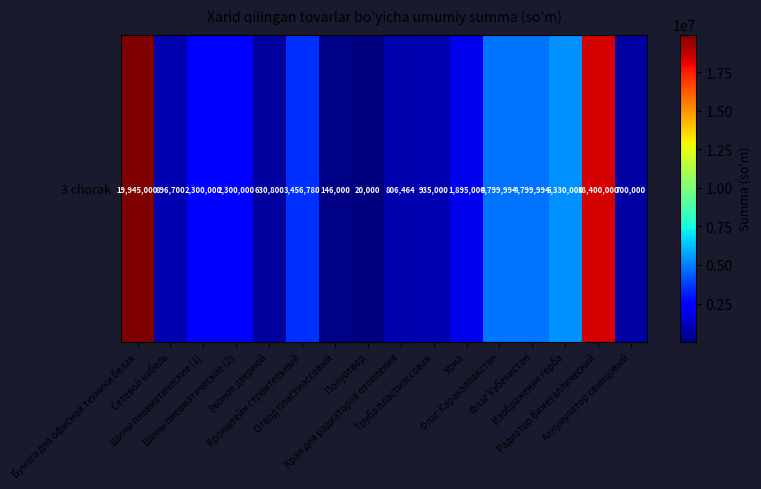

List the labels in order of value, smallest first.

Полуотвод, Отвод пластмассовый, Звонок дверной, Аккумулятор свинцовый, Кран для радиаторов отопления, Сетевой кабель, Труба пластмассовая, Урна, Шины пневматические (1), Шины пневматические (2), Кронштейн строительный, Флаг Каракалпакстан, Флаг Узбекистан, Изображение герба, Радиатор биметаллический, Бумага для офисной техники белая